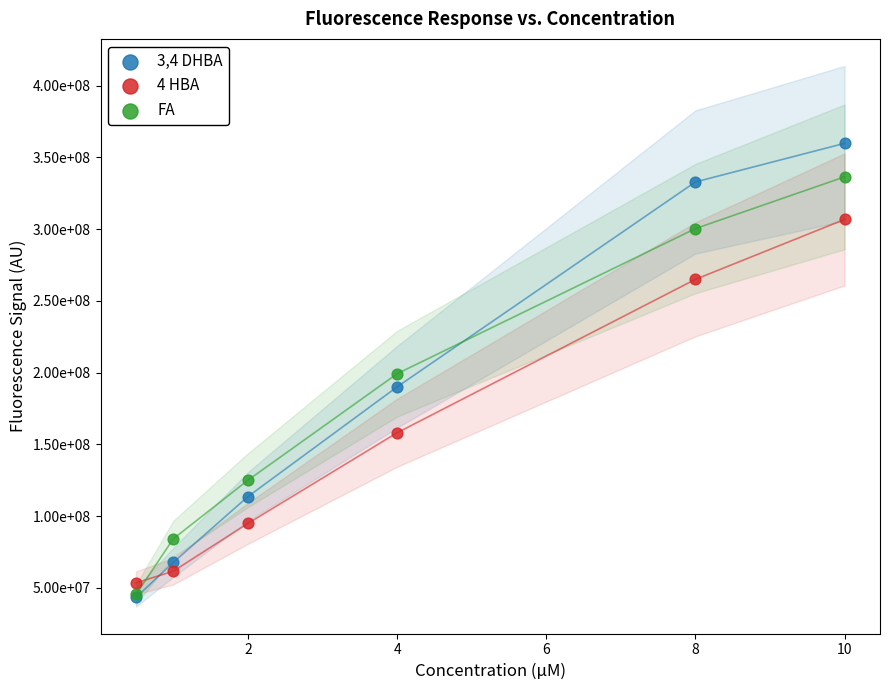

What are all the series names shown in the legend?

3,4 DHBA, 4 HBA, FA